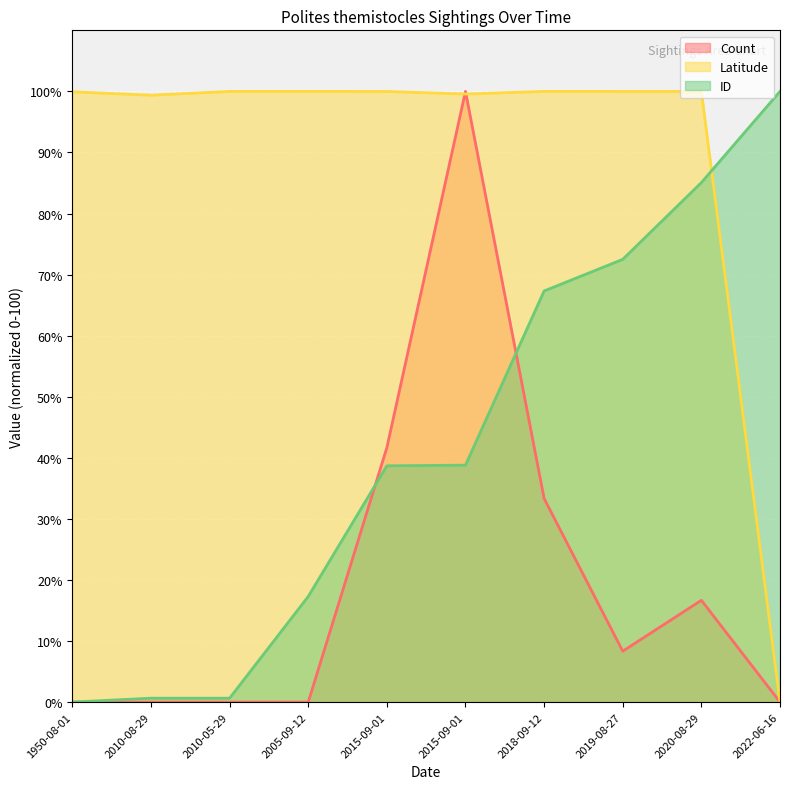

True or false: ID has a value of 100.0 at 2022-06-16.

True